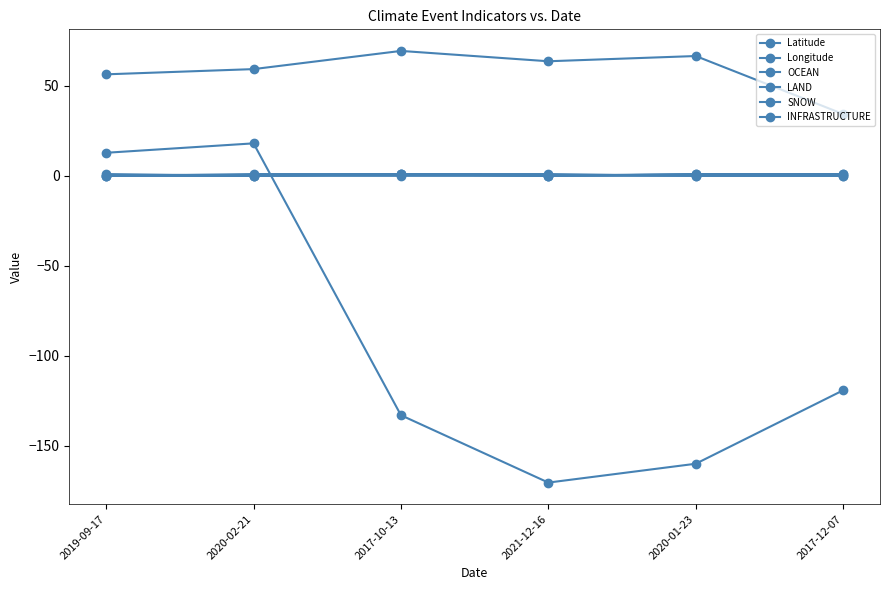

Which has a higher value, 2020-02-21 or 2020-01-23?

2020-01-23